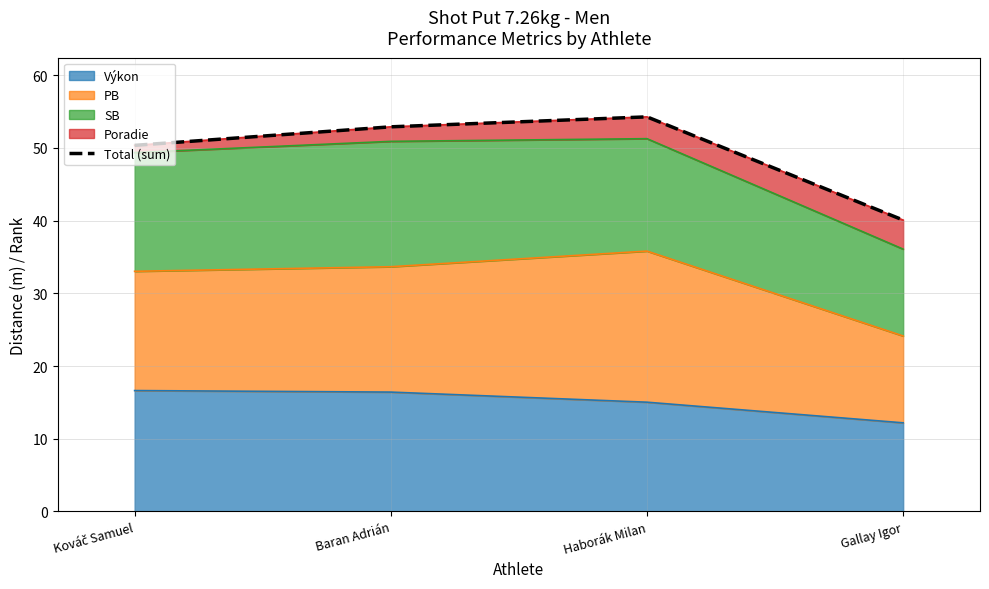

Does the chart have visible grid lines?

Yes